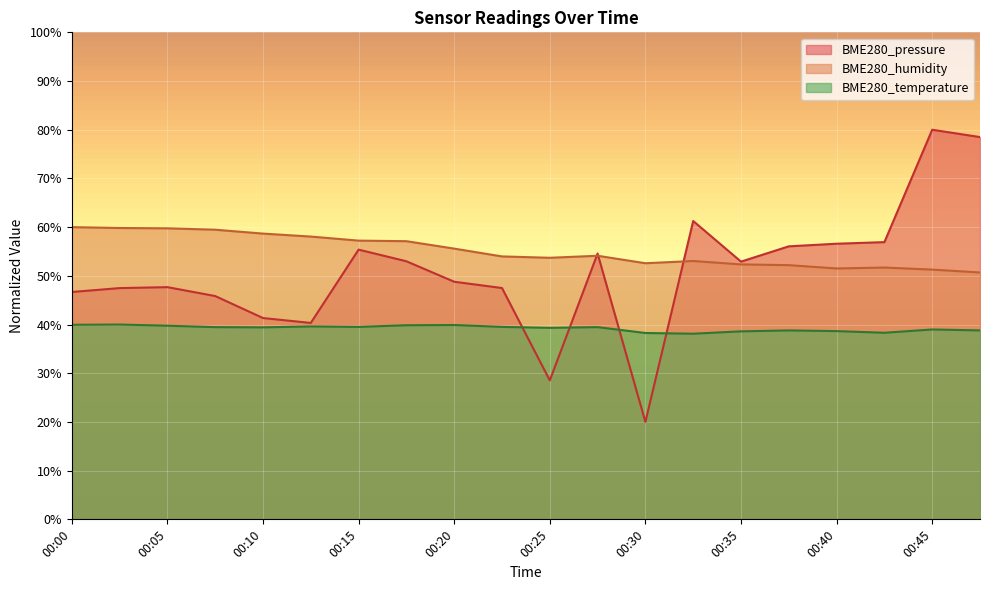

Is it true that BME280_humidity equals 93.9 at 00:07?

False